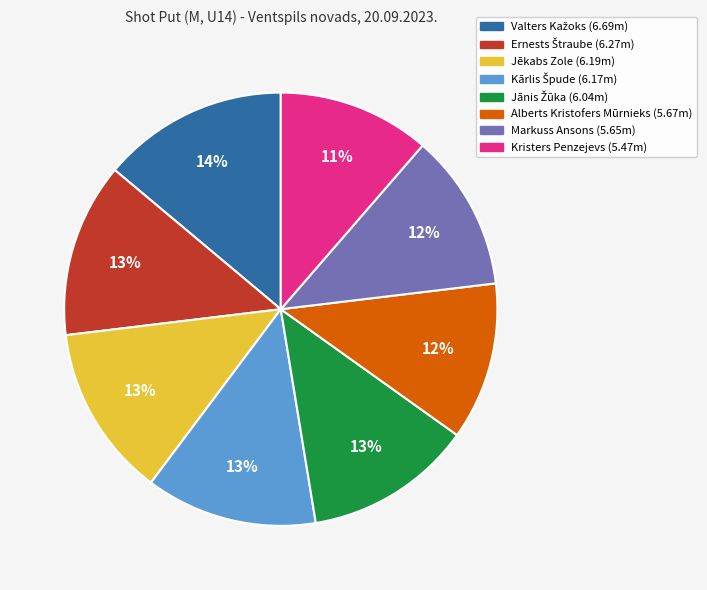

True or false: Jēkabs Zole accounts for 13% of the total.

True